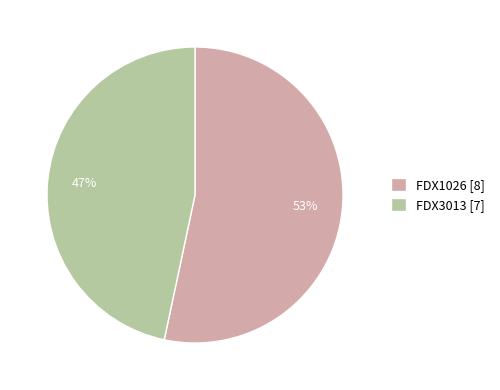

How many slices are in this pie chart?

2